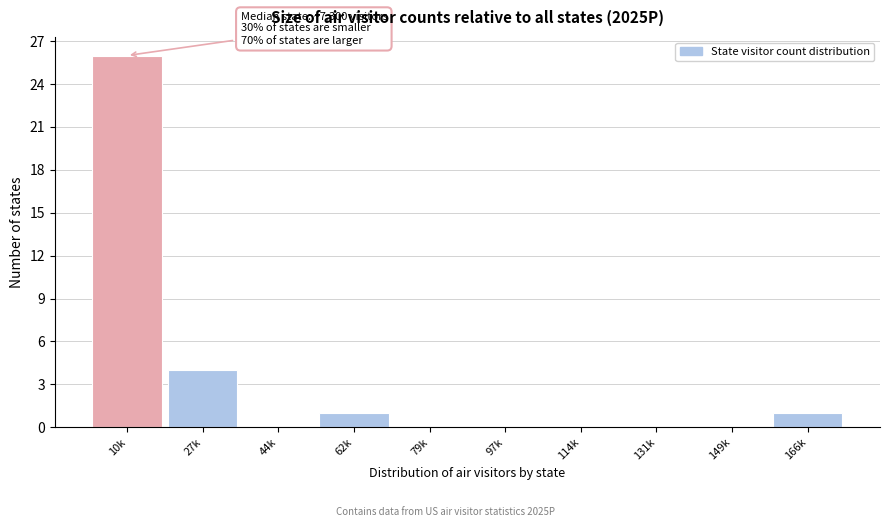

Reading right to left, what are all the values shown in this chart?

166k=1	149k=0	131k=0	114k=0	97k=0	79k=0	62k=1	44k=0	27k=4	10k=26